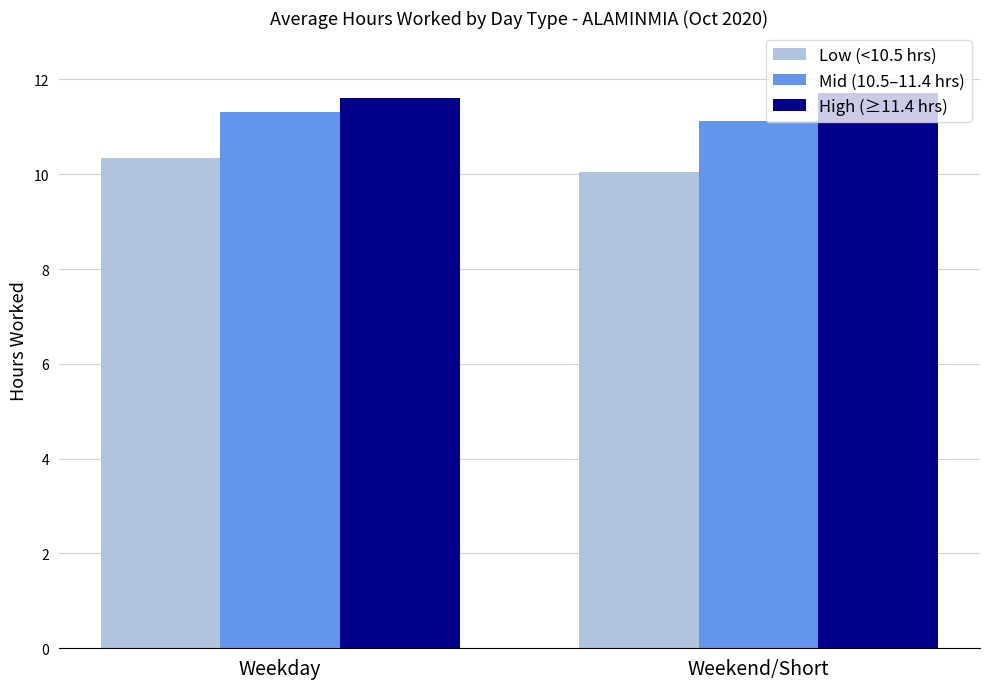

Is the value of High (≥11.4 hrs) at Weekend/Short greater than the value of Low (<10.5 hrs) at Weekend/Short?

Yes